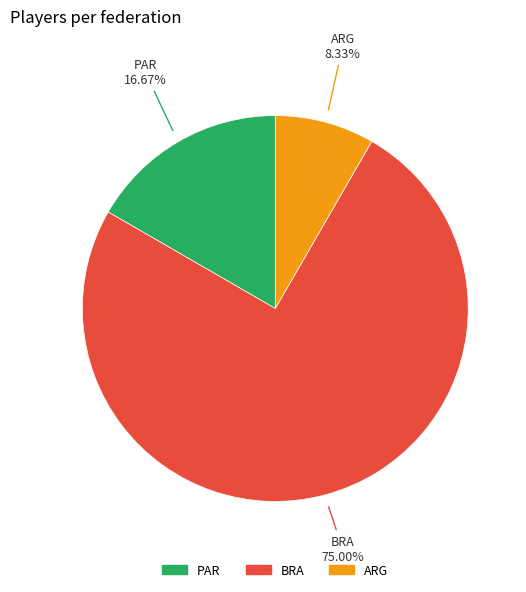

Is there any slice that represents more than half of the pie?

Yes